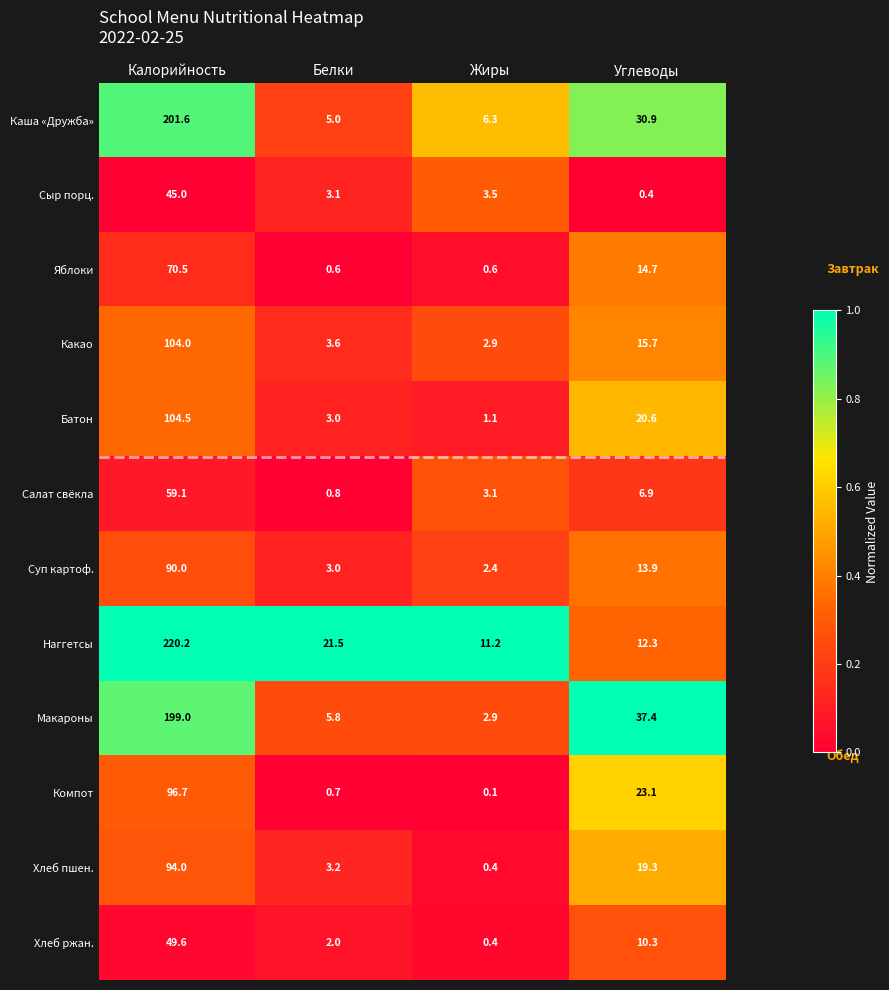

Which series has the widest spread of values?

Наггетсы